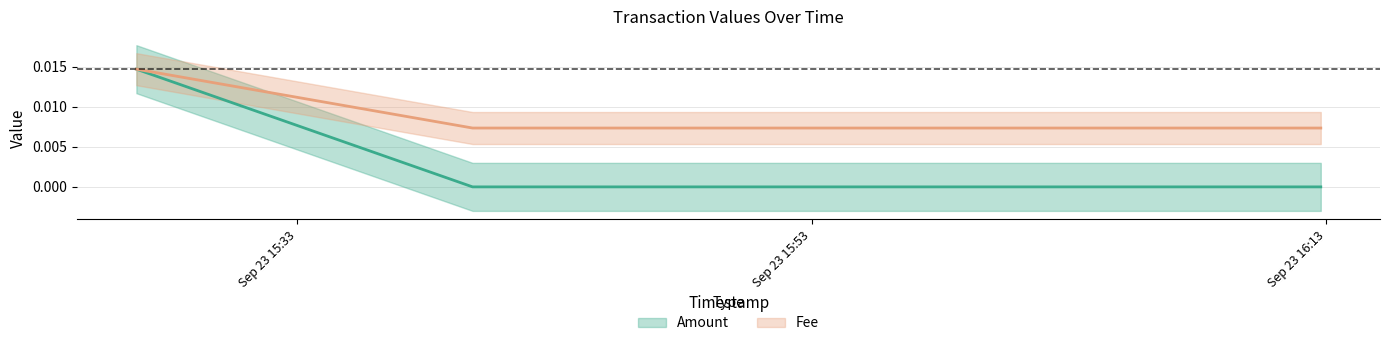

What position from the right is 2021-09-23 15:26:45?

3